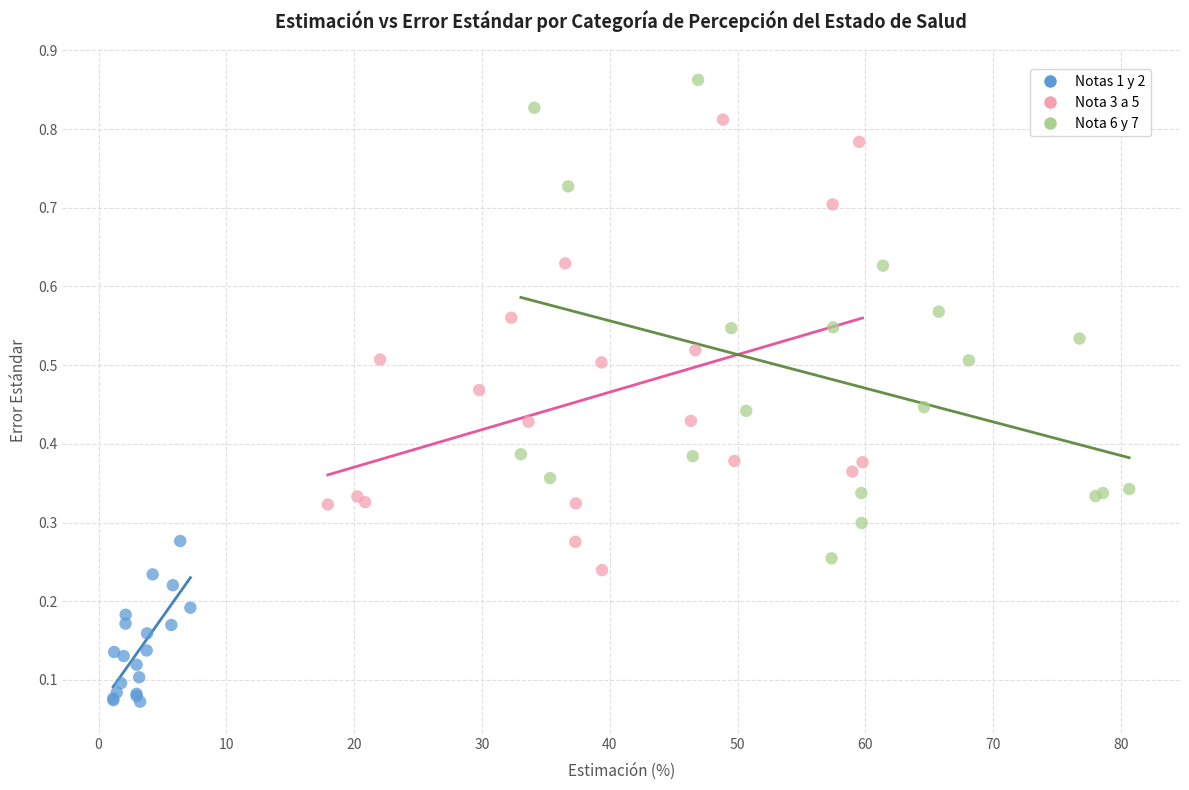

Which series reaches the maximum Y coordinate?

Nota 6 y 7